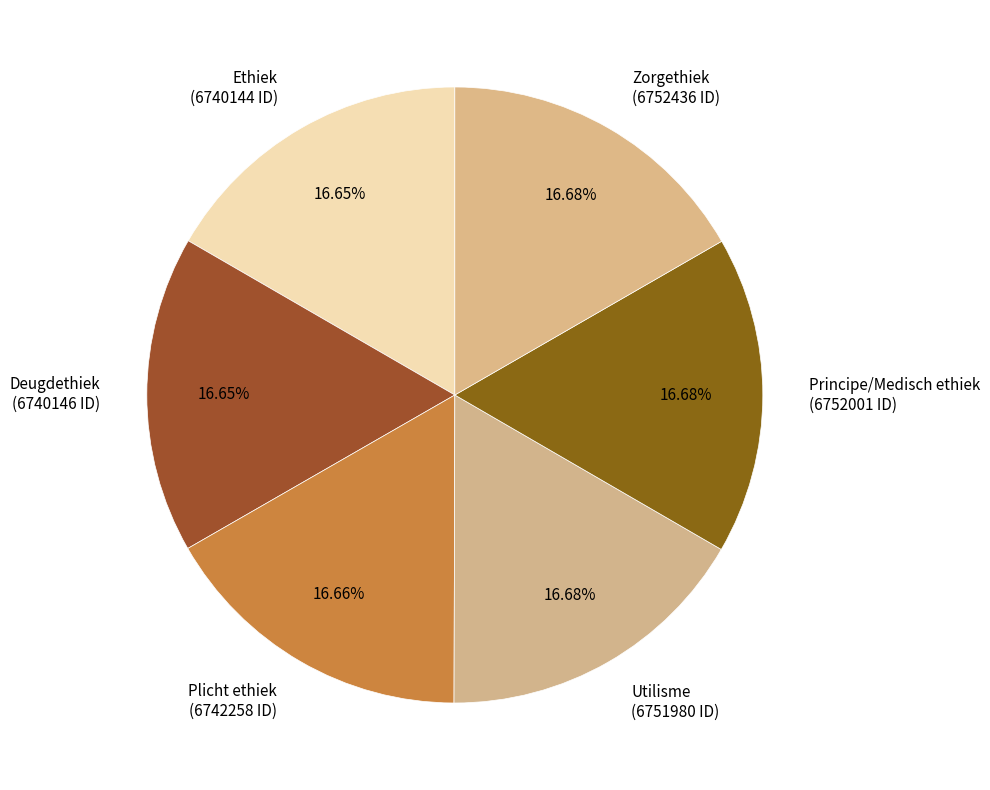

How many segments does this pie chart have?

6